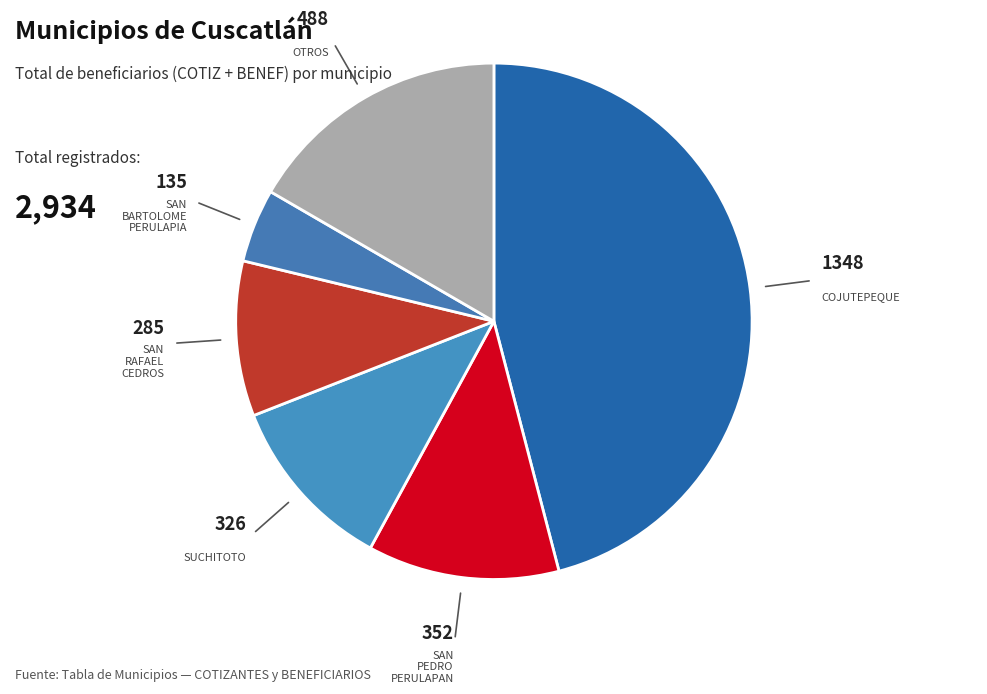

Which slice is the smallest?

SAN BARTOLOME PERULAPIA